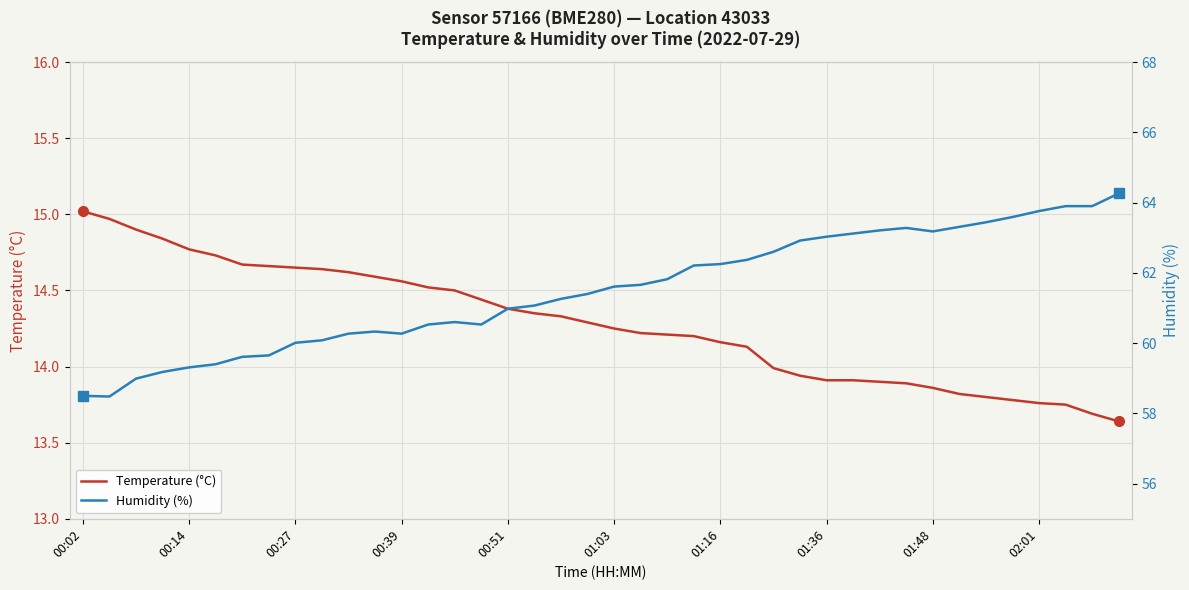

What is the maximum value for Temperature (°C)?

15.0